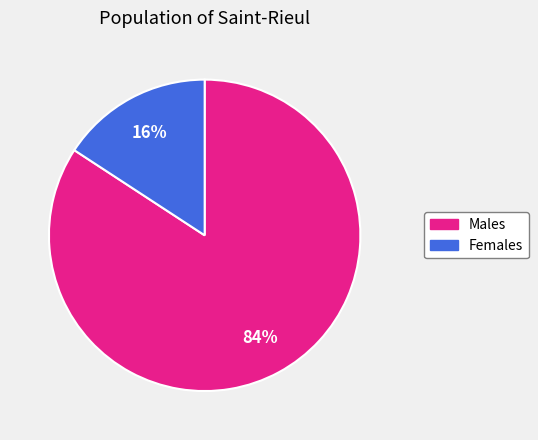

Combined, do Males and Females account for over 50%?

Yes